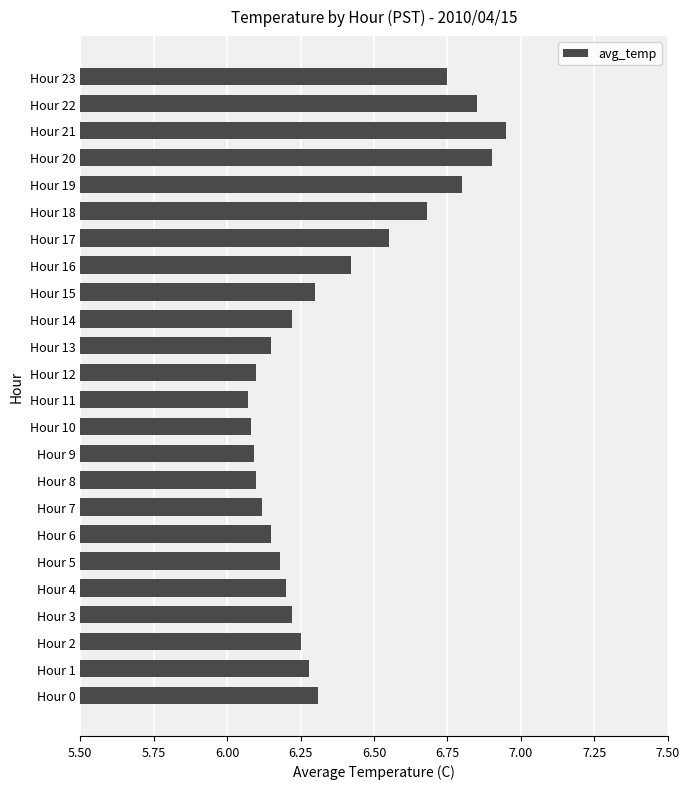

What is the sum of the values at Hour 3 and Hour 9?

12.3